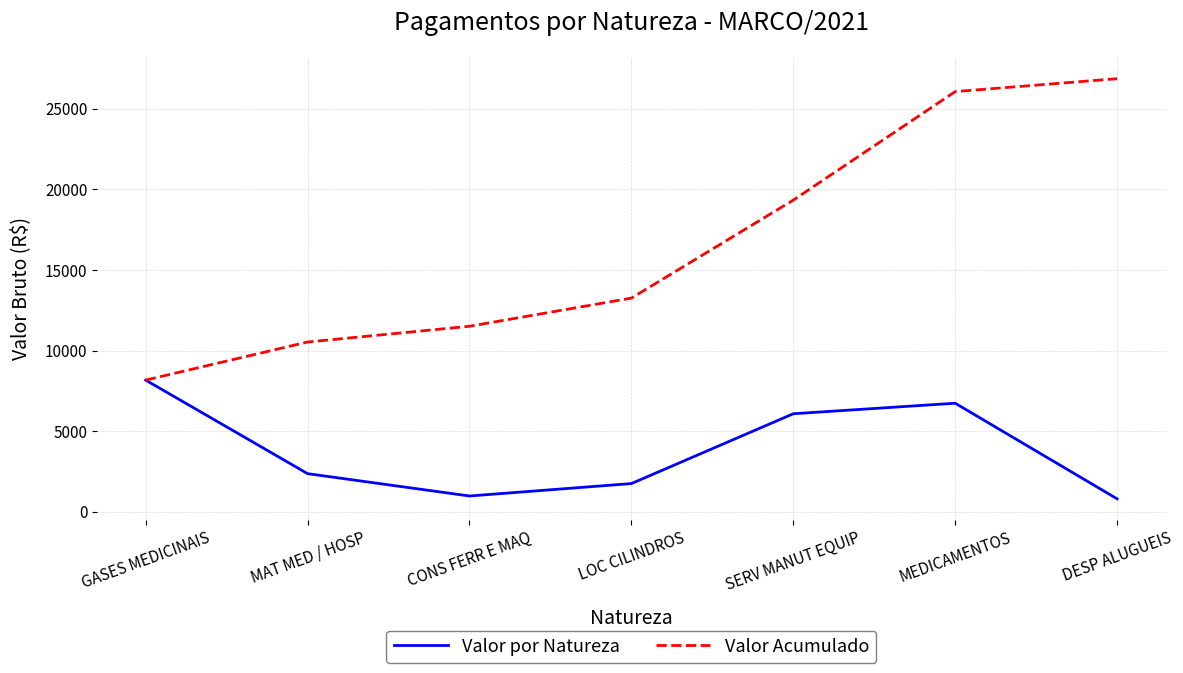

True or false: Valor por Natureza has more than 2 points higher than both neighbors.

False